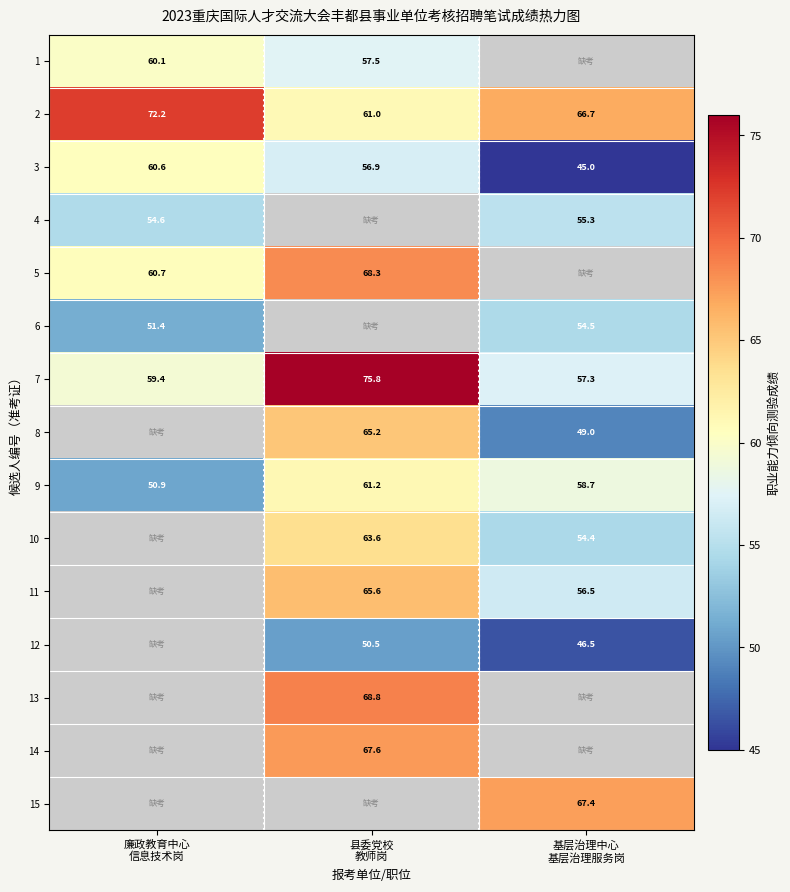

What is the spread (max minus min) of values at 廉政教育中心
信息技术岗?

21.3